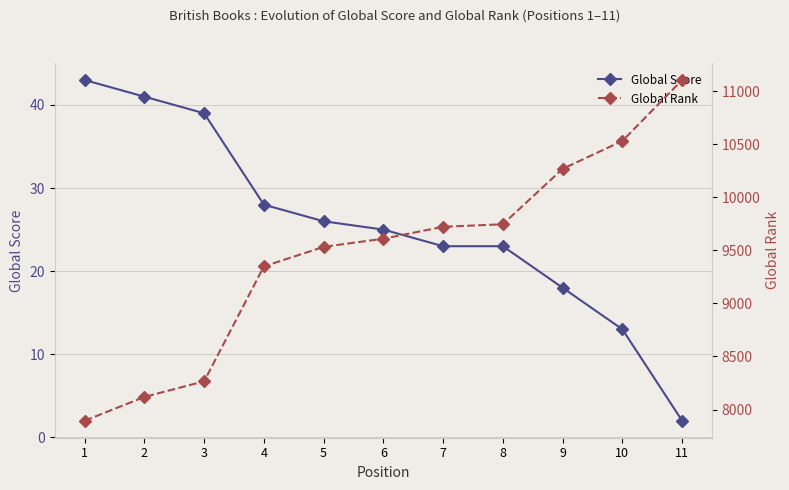

What is the approximate value of Global Score at 3, to the nearest 10?

40